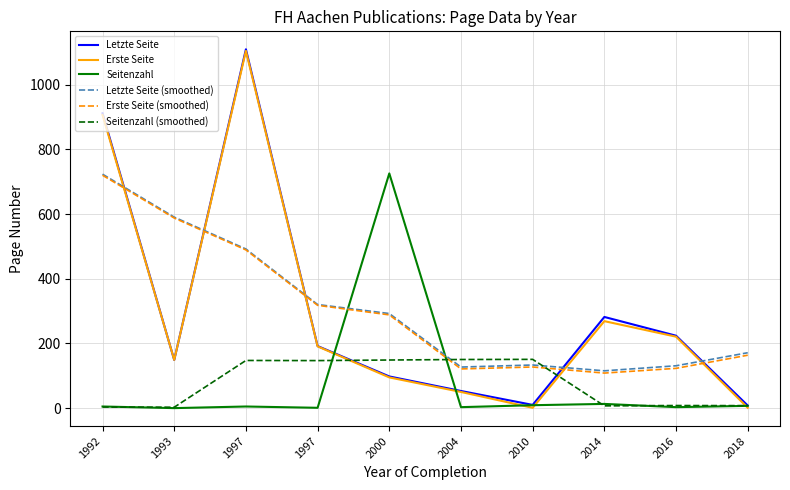

Which label corresponds to the smallest value in the chart?

1993